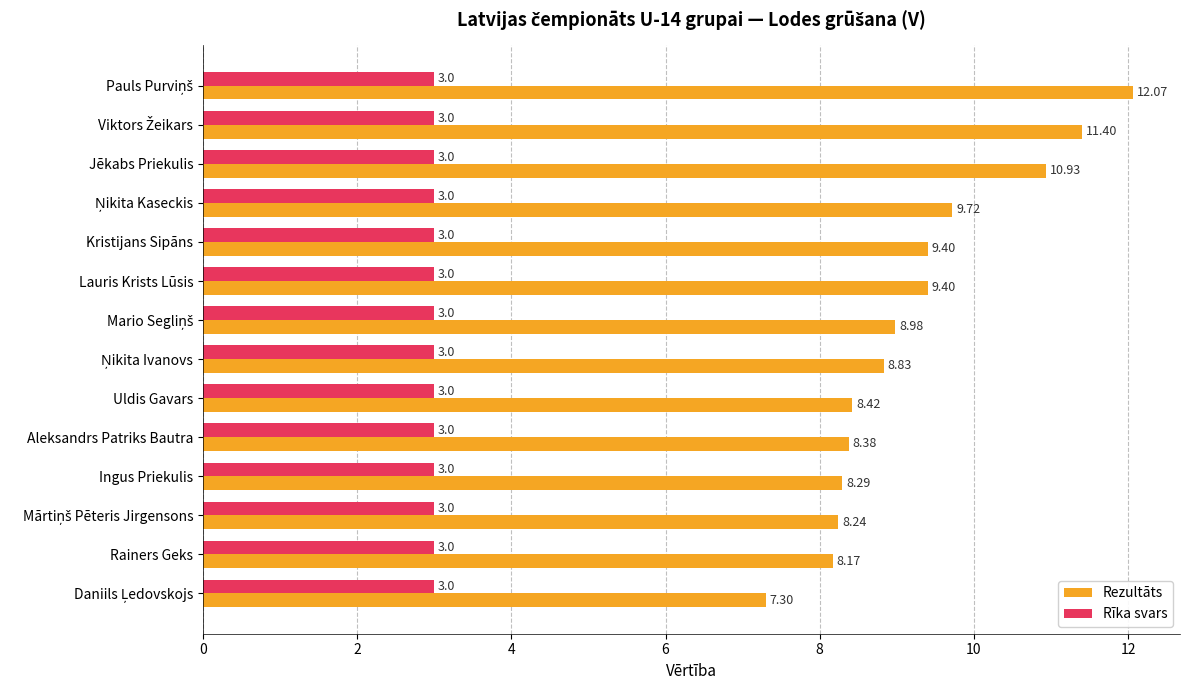

What is the difference between the second highest and minimum values in the Rezultāts series?

4.1